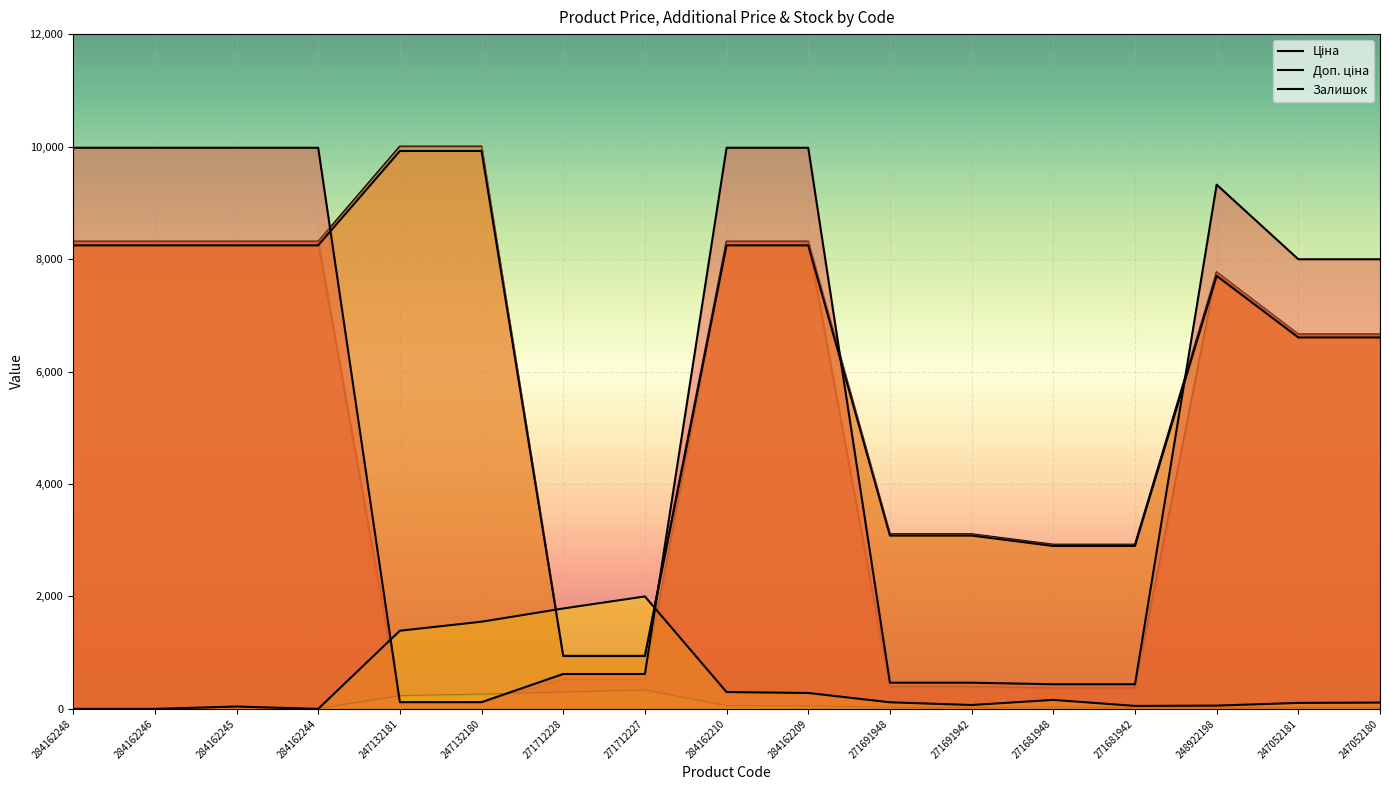

Reading right to left, list all the values displayed in this chart.

Ціна: 6657.8	6657.8	7762.2	365.1	365.1	388.4	388.4	8308.6	8308.6	517.0	517.0	100.0	100.0	8308.6	8308.6	8308.6	8308.6
Доп. ціна: 6657.8	6657.8	7762.2	2920.7	2920.7	3106.9	3106.9	8308.6	8308.6	948.0	948.0	10000.0	10000.0	8308.6	8308.6	8308.6	8308.6
Залишок: 18.4	17.5	9.6	8.8	26.3	11.4	19.3	46.5	49.1	327.8	292.7	254.2	227.9	0.0	7.0	0.0	0.0